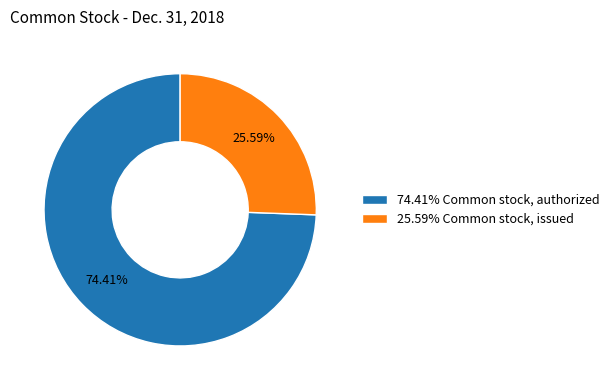

Which has a higher value, 74.41% Common stock, authorized or 25.59% Common stock, issued?

74.41% Common stock, authorized